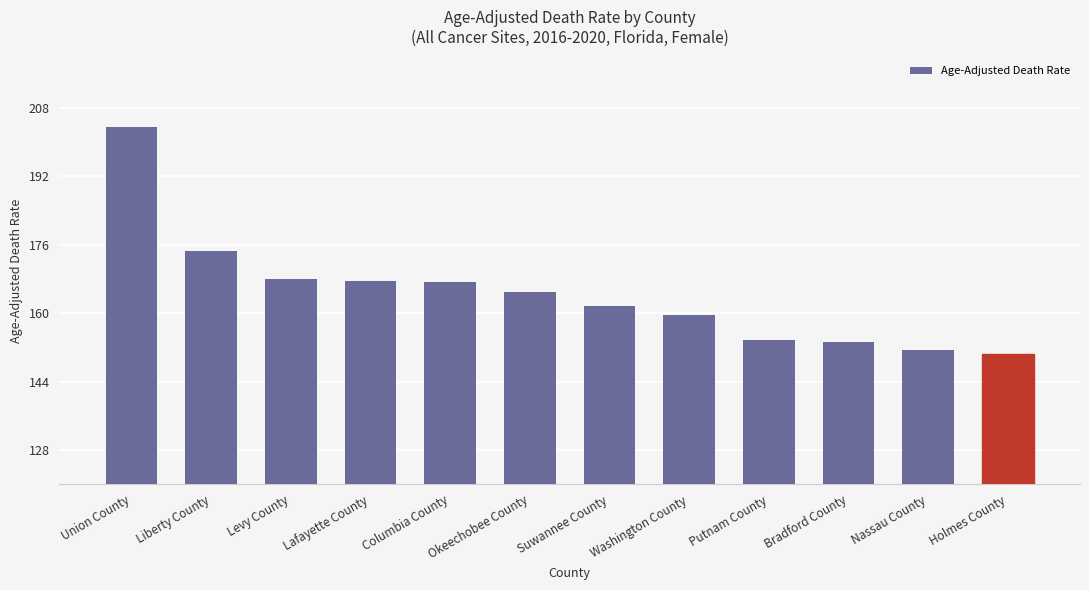

At which label does the data first exceed 165?

Union County